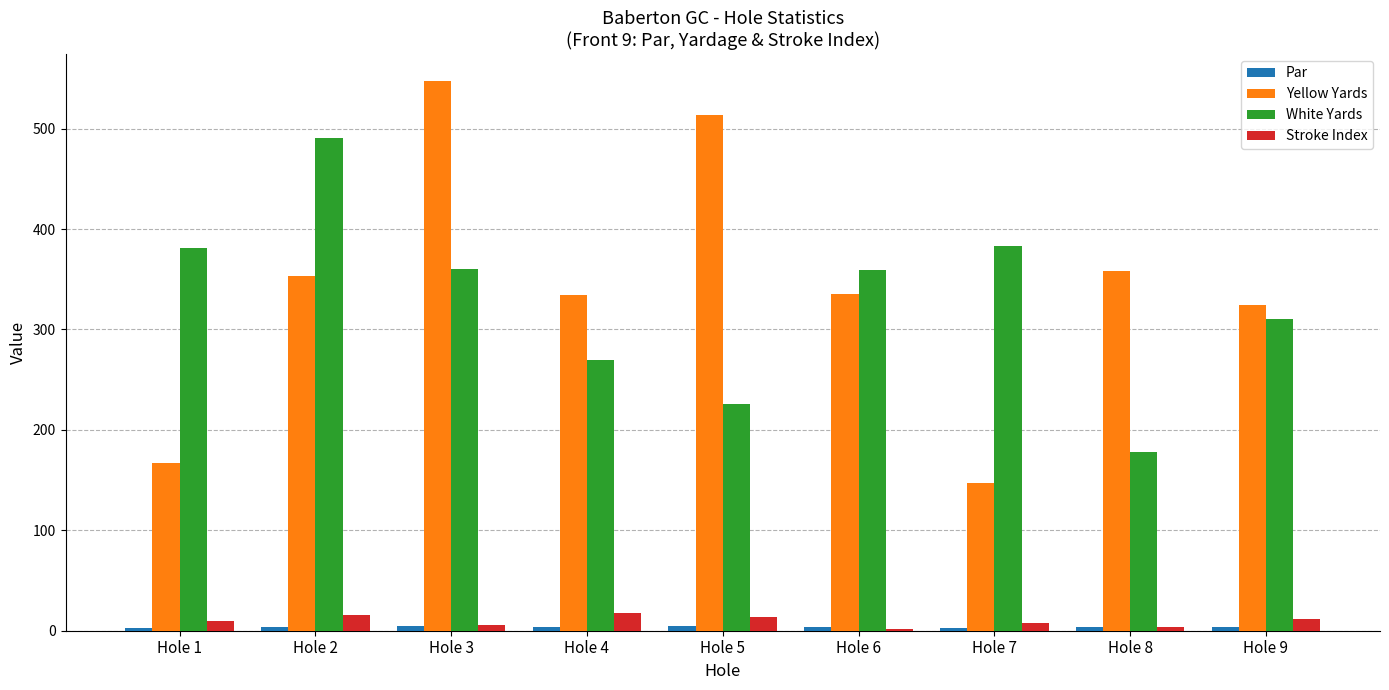

Is the value of White Yards at Hole 7 greater than the value of Yellow Yards at Hole 1?

Yes